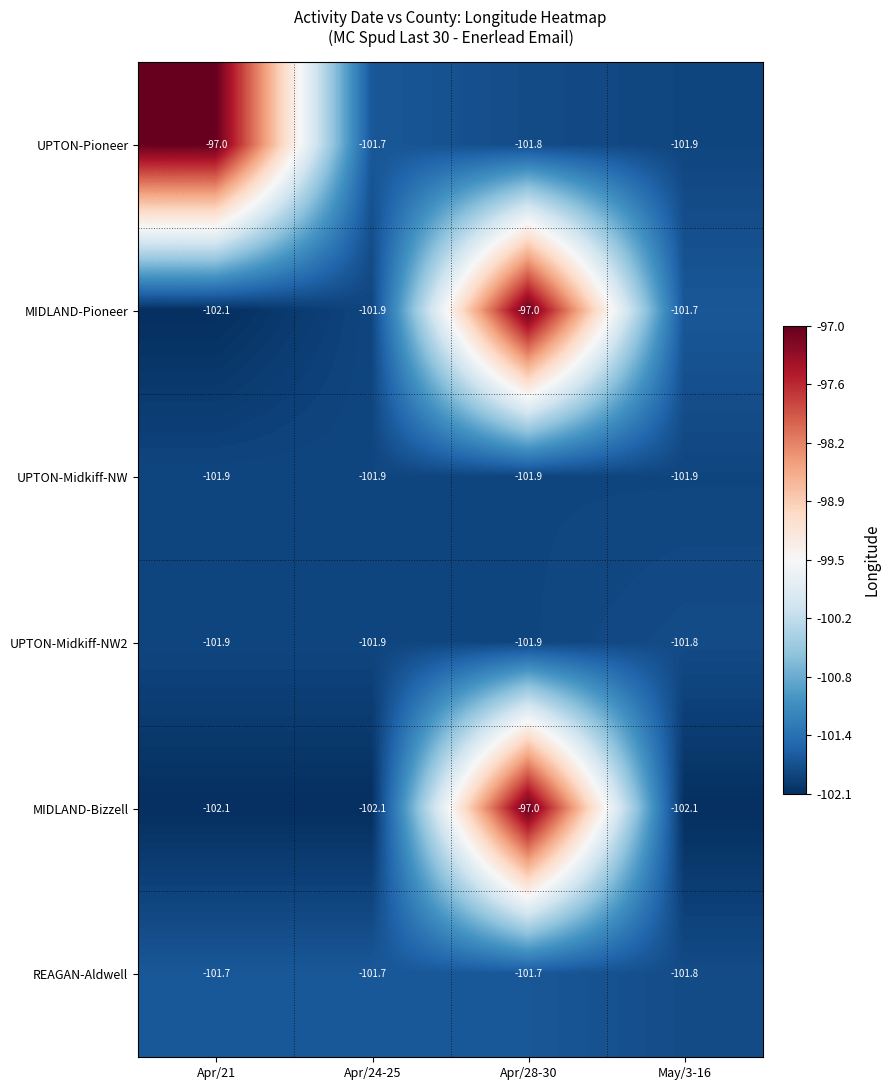

Read the UPTON-Pioneer value at May/3-16.

-101.9